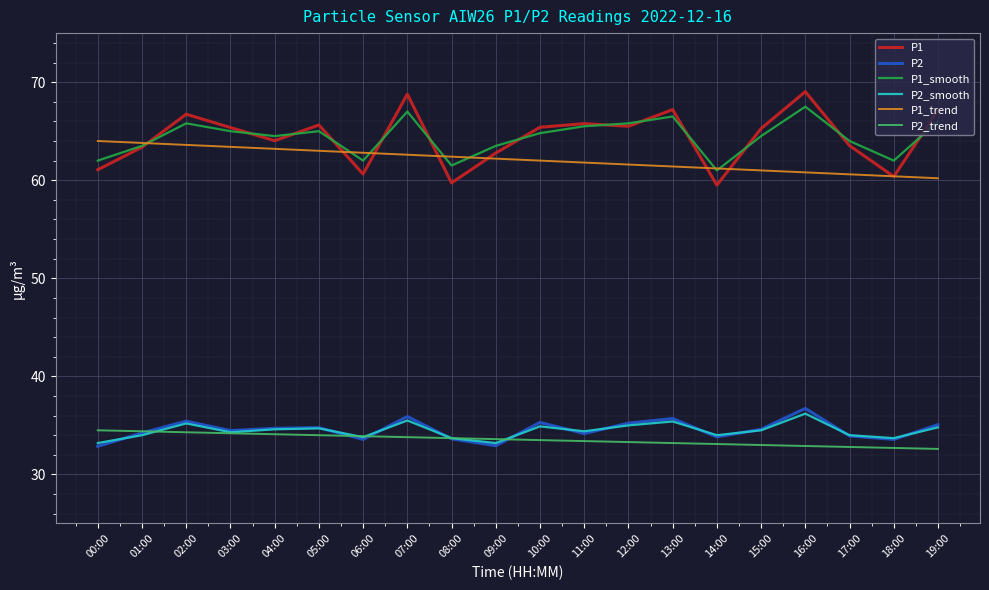

Is the value of P2 at 08:00 greater than the value of P1 at 14:00?

No